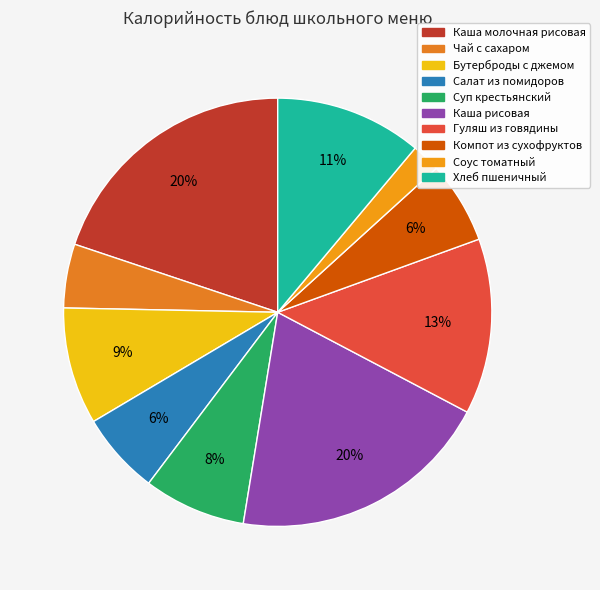

What percentage is NOT represented by Суп крестьянский?

92.3%